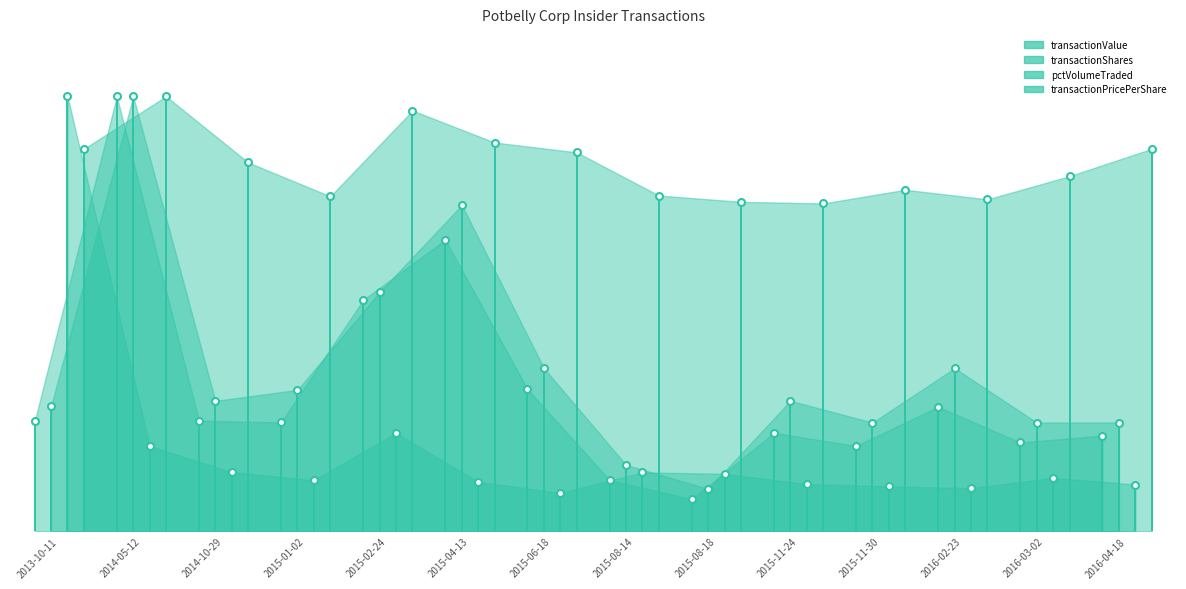

At which label is pctVolumeTraded closest to 0?

2013-10-11